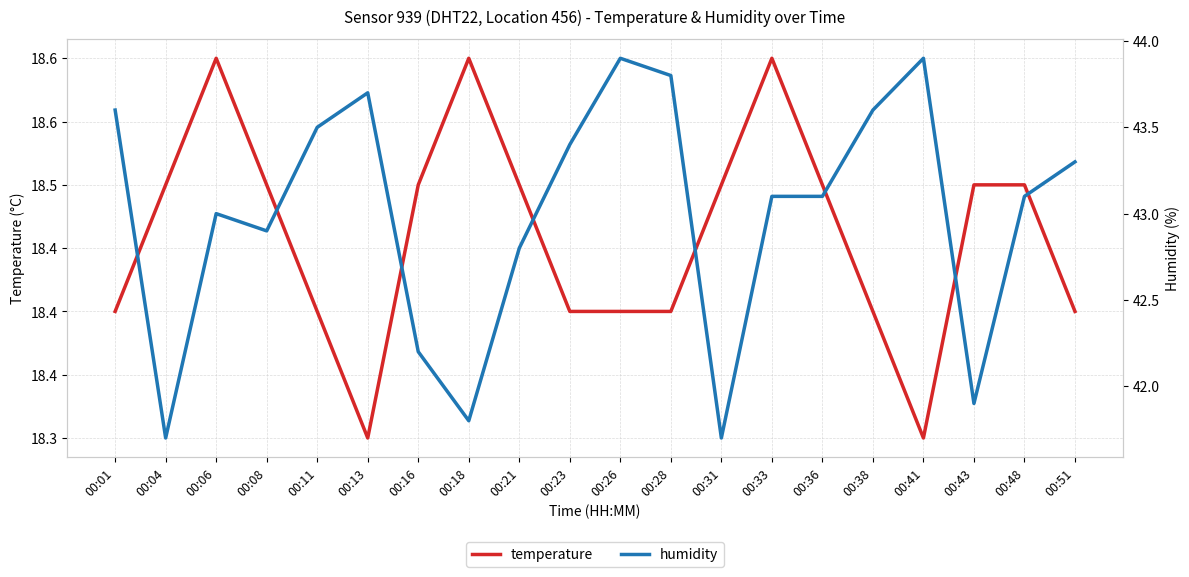

The humidity series shows 8.7 at 00:31. True or false?

False